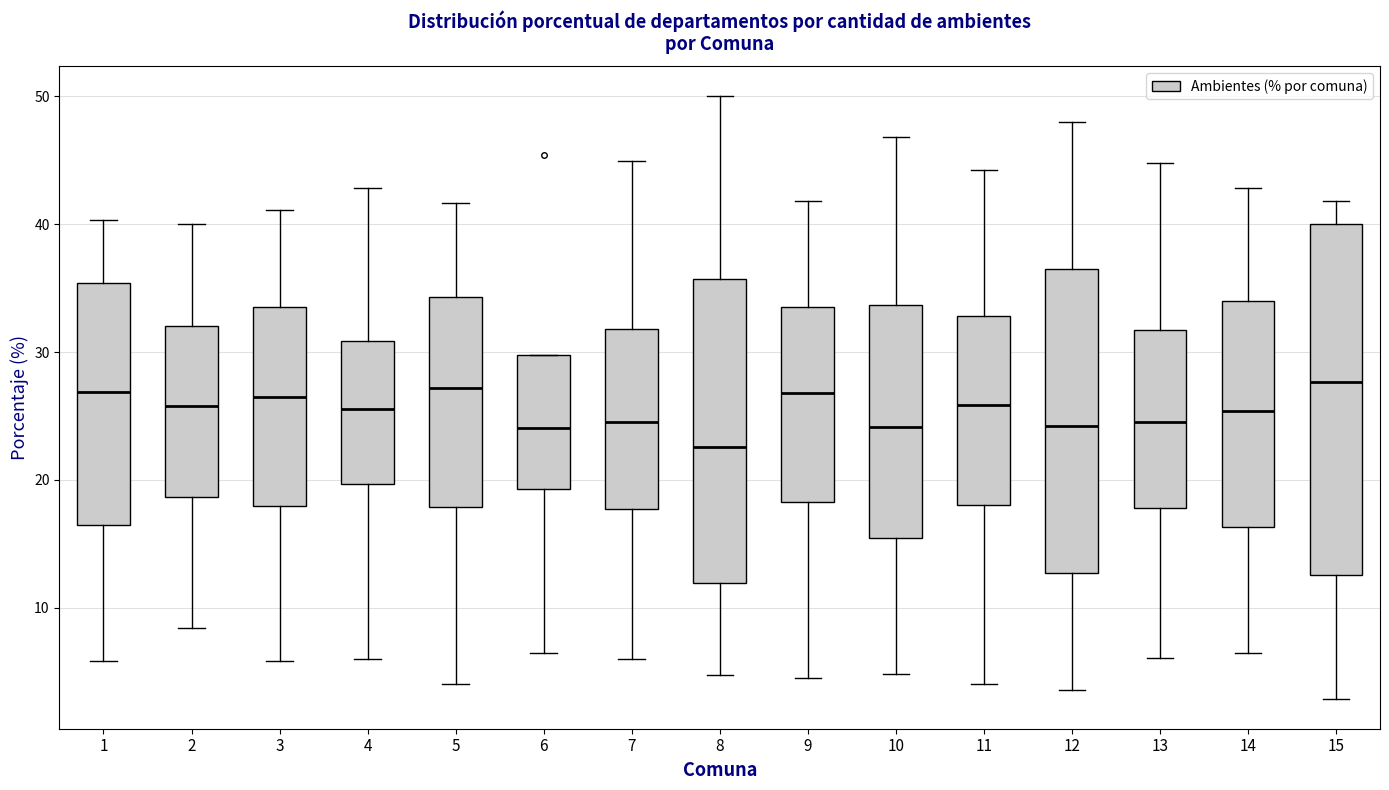

Reading left to right, transcribe this box plot: for each box, give where its median line is, the range the box spans, and where its two whiskers end, as read against the y-axis. The values are not printed on the chart, so give them approximately, as read against the axis.

1: median 27, box 16 to 35, whiskers 6 to 40
2: median 26, box 19 to 32, whiskers 8 to 40
3: median 27, box 18 to 34, whiskers 6 to 41
4: median 26, box 20 to 31, whiskers 6 to 43
5: median 27, box 18 to 34, whiskers 4 to 42
6: median 24, box 19 to 30, whiskers 6 to 30
7: median 25, box 18 to 32, whiskers 6 to 45
8: median 23, box 12 to 36, whiskers 5 to 50
9: median 27, box 18 to 34, whiskers 4 to 42
10: median 24, box 15 to 34, whiskers 5 to 47
11: median 26, box 18 to 33, whiskers 4 to 44
12: median 24, box 13 to 37, whiskers 4 to 48
13: median 25, box 18 to 32, whiskers 6 to 45
14: median 25, box 16 to 34, whiskers 6 to 43
15: median 28, box 13 to 40, whiskers 3 to 42